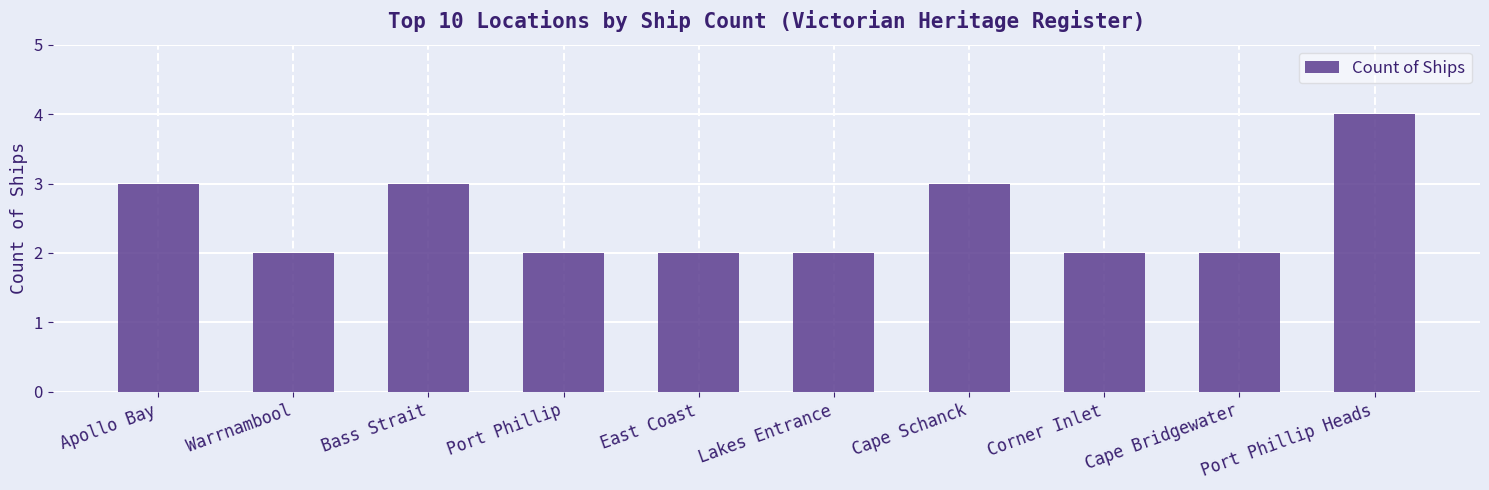

Which has a higher value, Port Phillip Heads or Bass Strait?

Port Phillip Heads